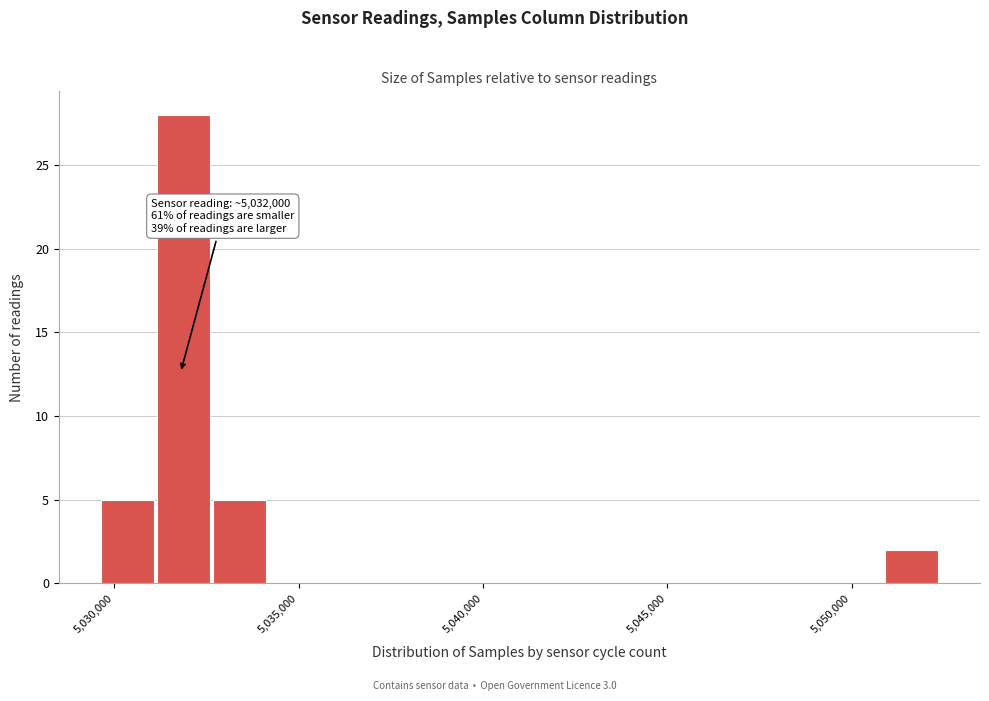

Read against the x-axis, roughly where is the centre of the tallest bar?

5032000